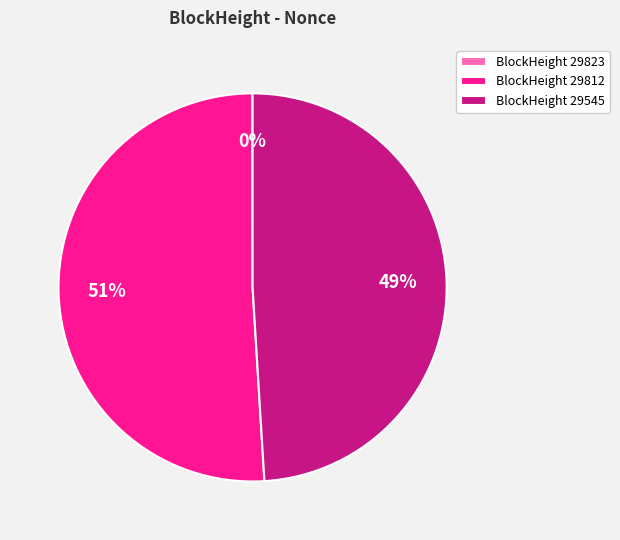

True or false: BlockHeight 29812 accounts for 51% of the total.

True